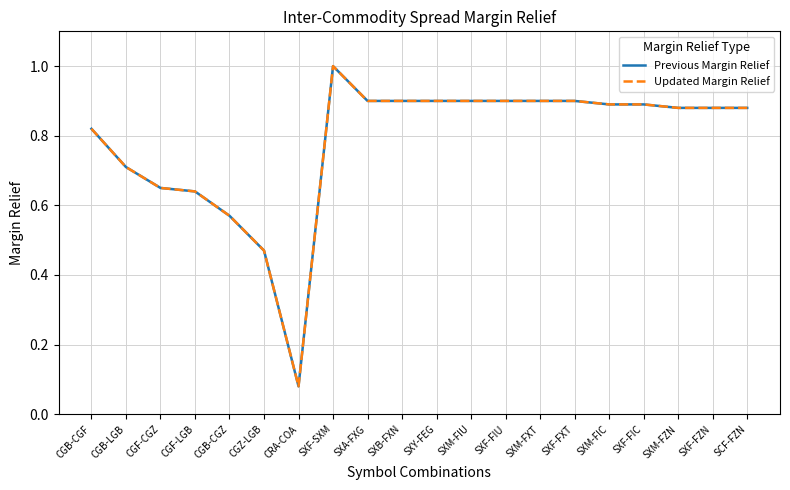

Does the chart have visible grid lines?

Yes